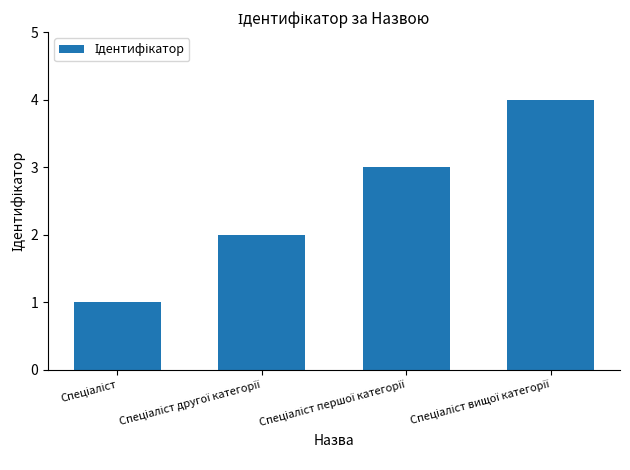

What is the greatest value displayed?

4